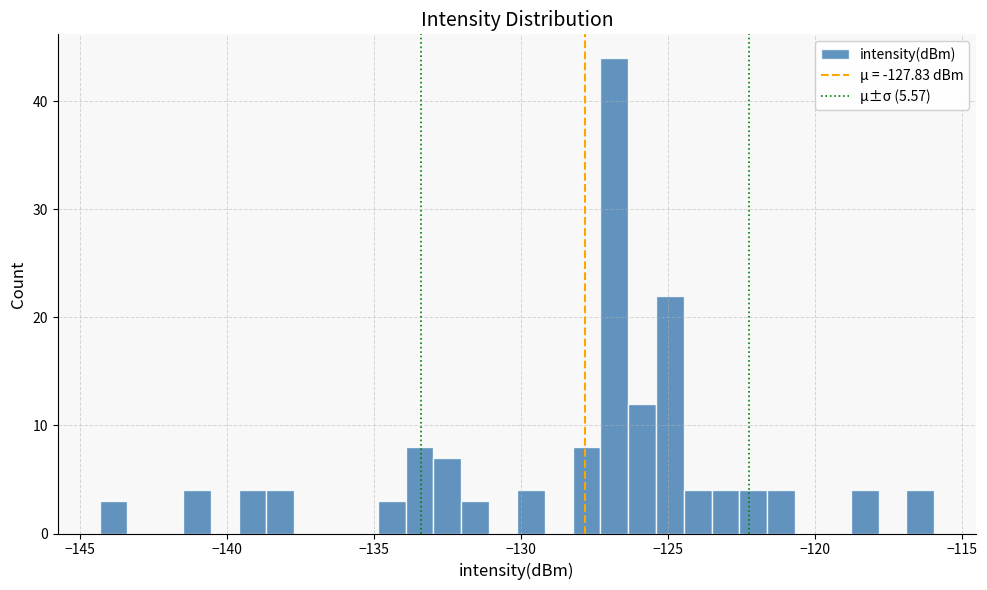

Read against the x-axis, roughly where is the centre of the tallest bar?

-127.0